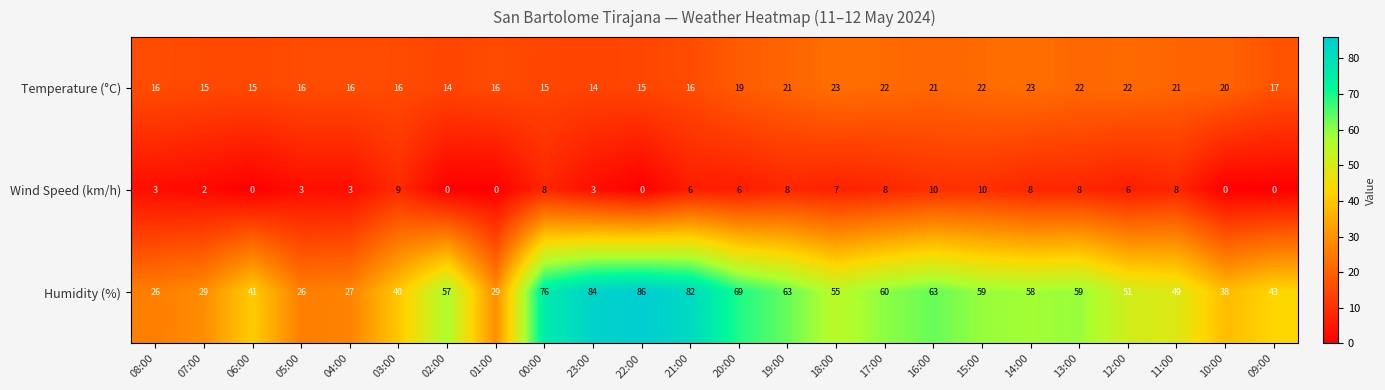

What is the highest value of the Wind Speed (km/h) series?

10